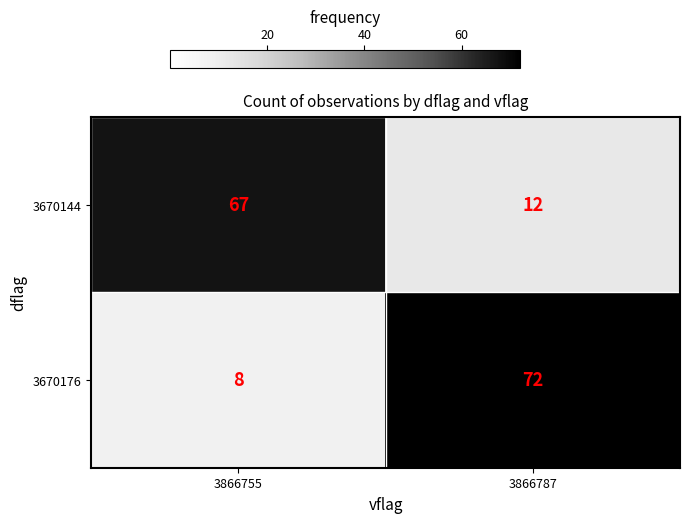

What is the total value across all series at 3866755?

75